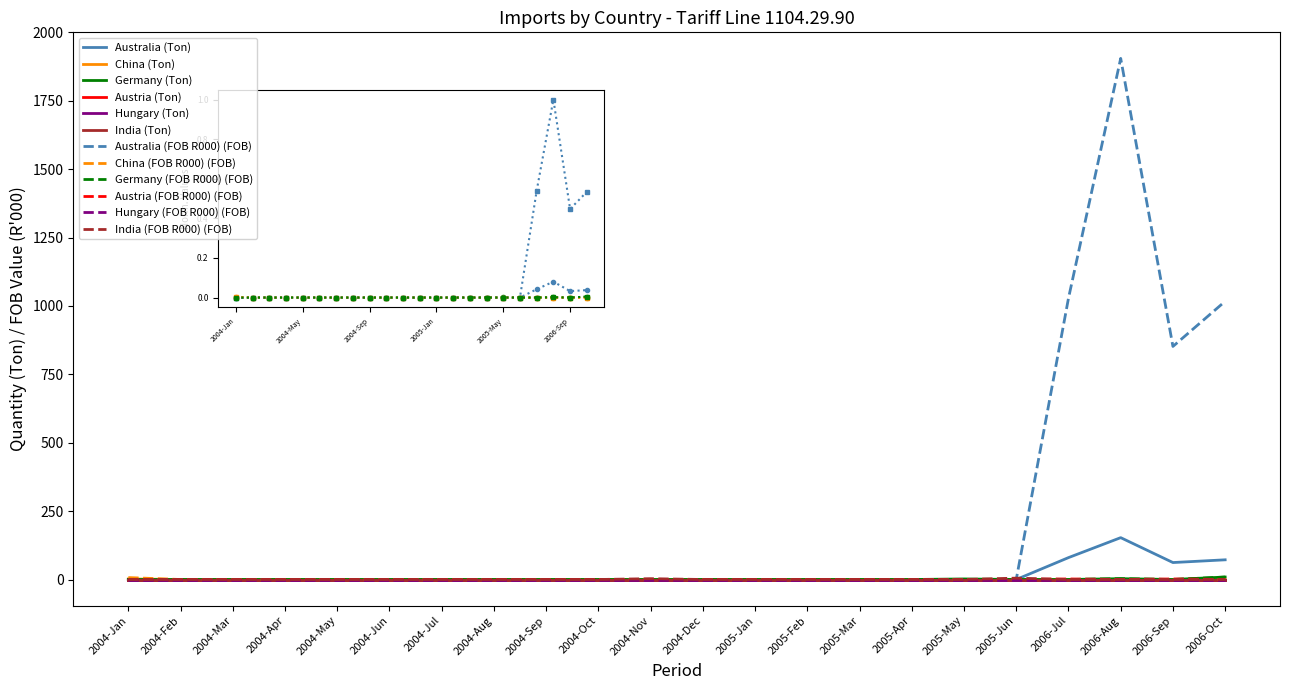

True or false: China (Ton) has a value of 0 at 2006-Sep.

True